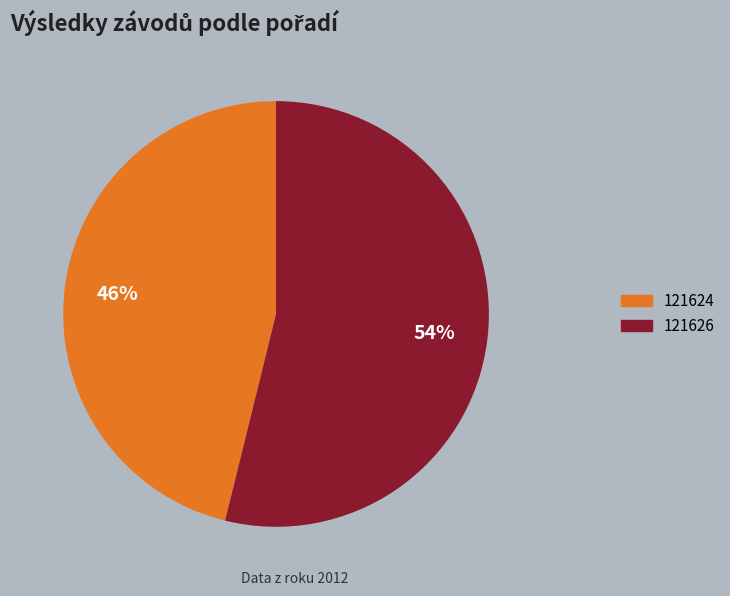

Does 121626 represent more than half of the total?

Yes